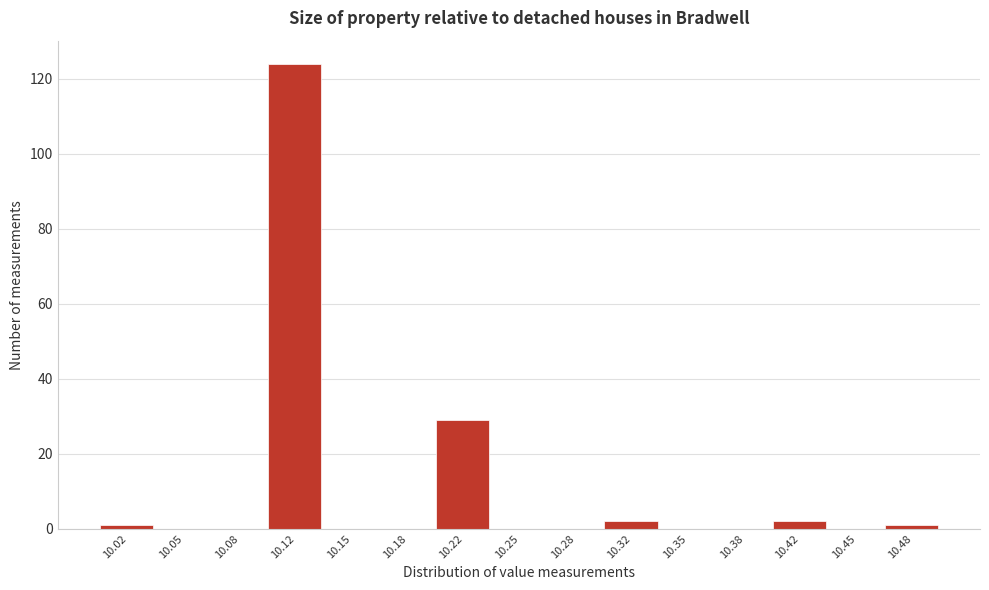

What is the height of the bar covering 10.300 to 10.335 on the x-axis? Neither the bar edges nor the heights are printed on the chart, so give them approximately, as read against the axes.

2